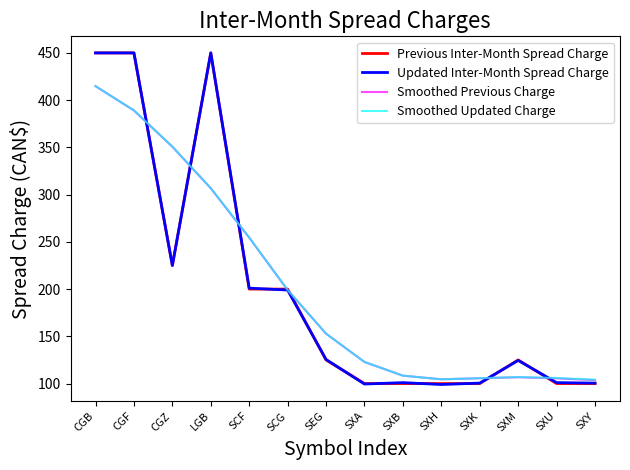

Where is the first local maximum for Updated Inter-Month Spread Charge?

LGB